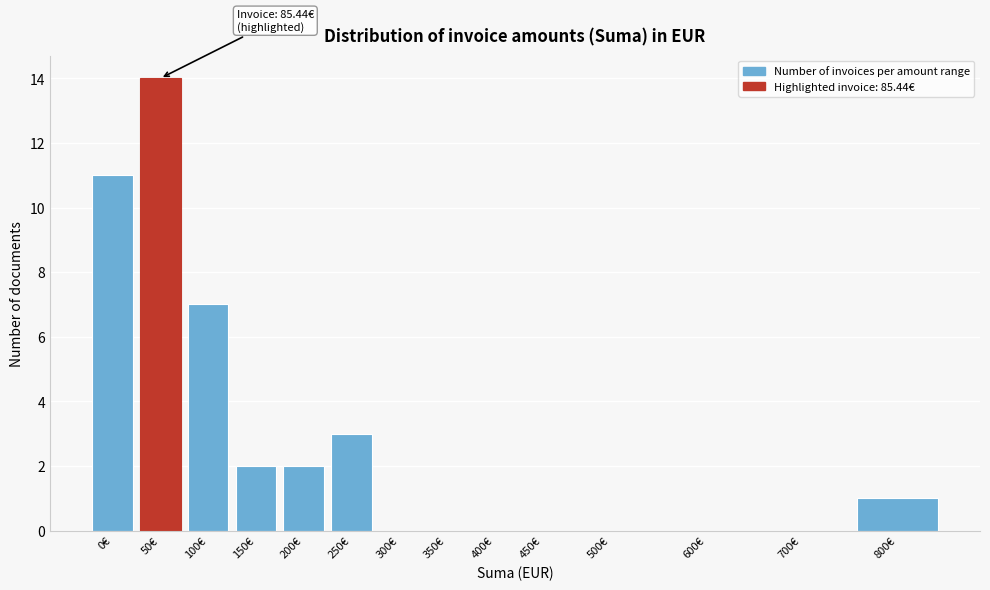

Reading left to right, what are all the values shown in this chart?

0€=11	50€=14	100€=7	150€=2	200€=2	250€=3	300€=0	350€=0	400€=0	450€=0	500€=0	600€=0	700€=0	800€=1